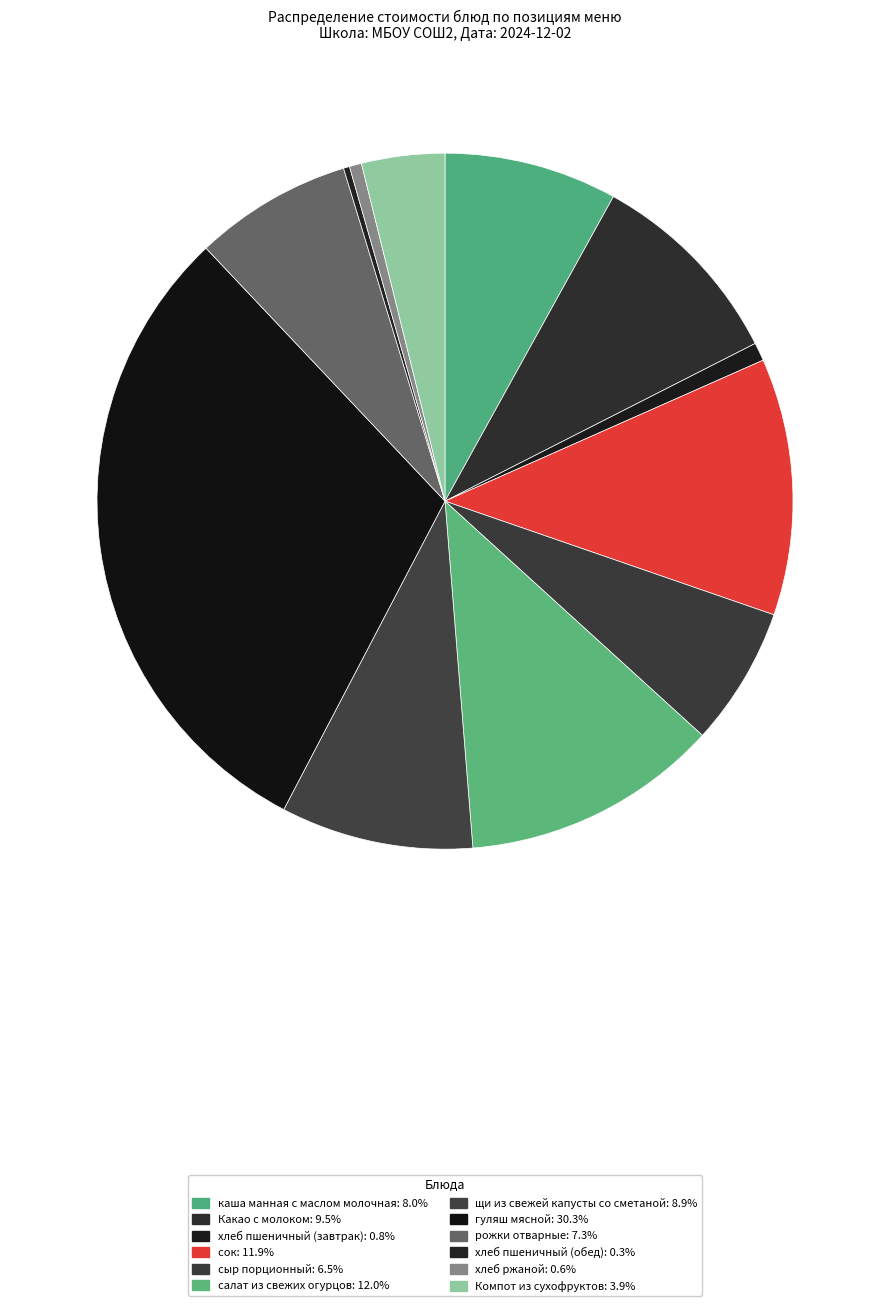

The хлеб пшеничный (обед) slice represents 1% of the pie. True or false?

False